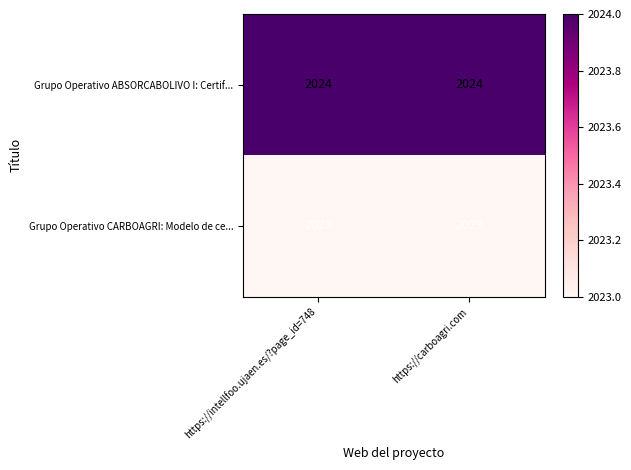

What is the difference between the highest and lowest values at https://intellfoo.ujaen.es/?page_id=748?

1